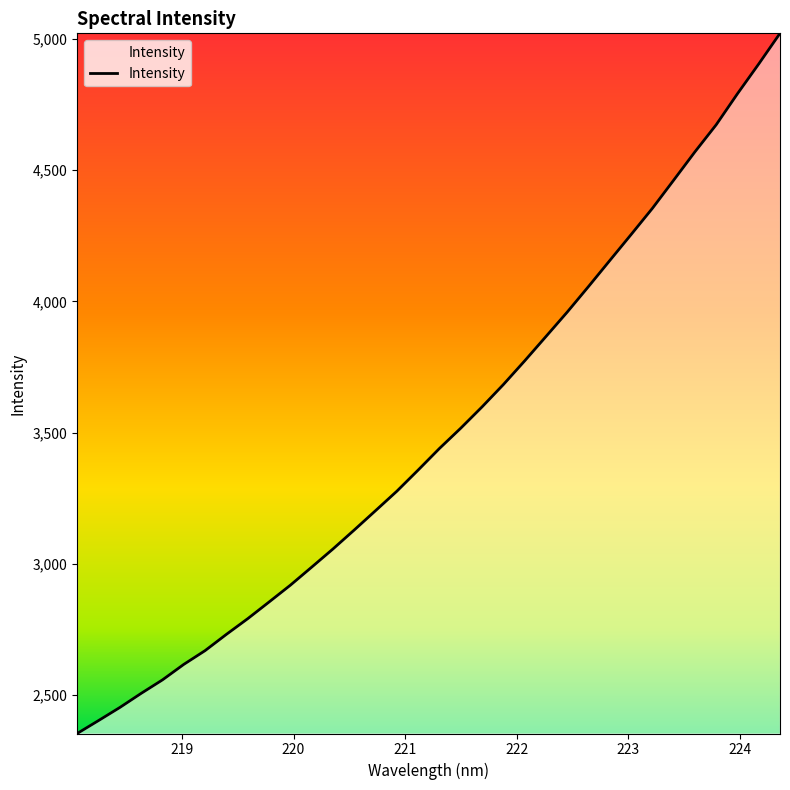

What is the minimum value shown in the chart?

2353.9